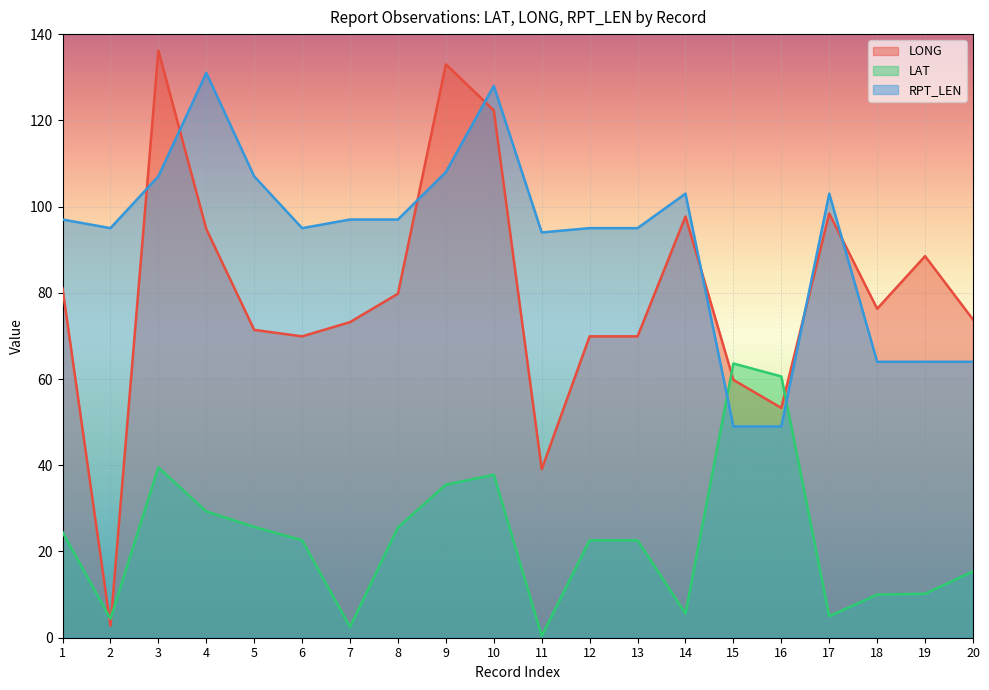

Between which two adjacent categories do LAT and RPT_LEN first intersect?

14 and 15